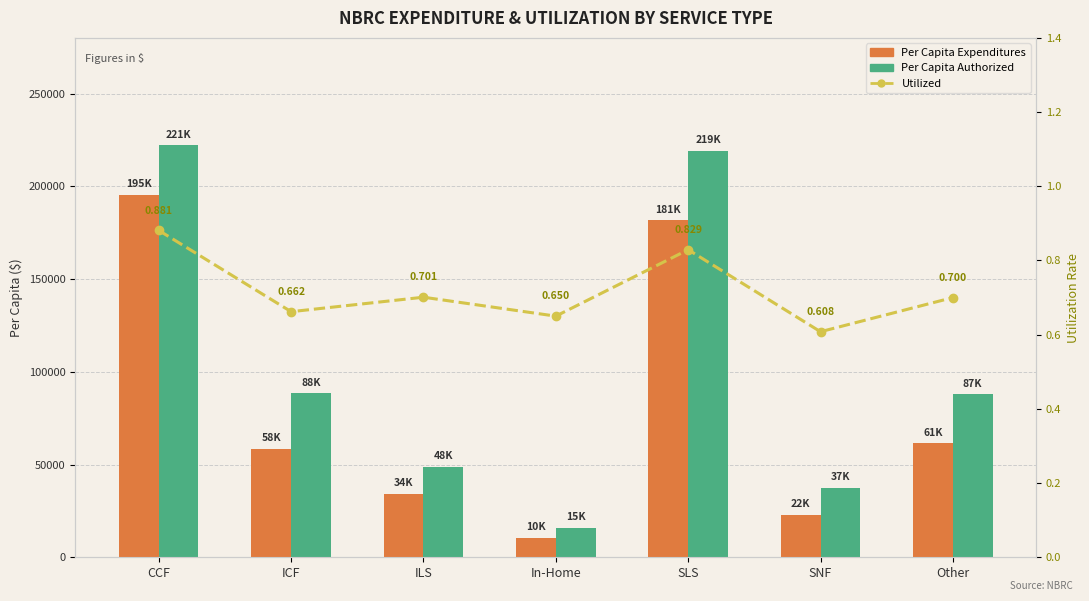

What are all the series names shown in the legend?

Per Capita Expenditures, Per Capita Authorized, Utilized